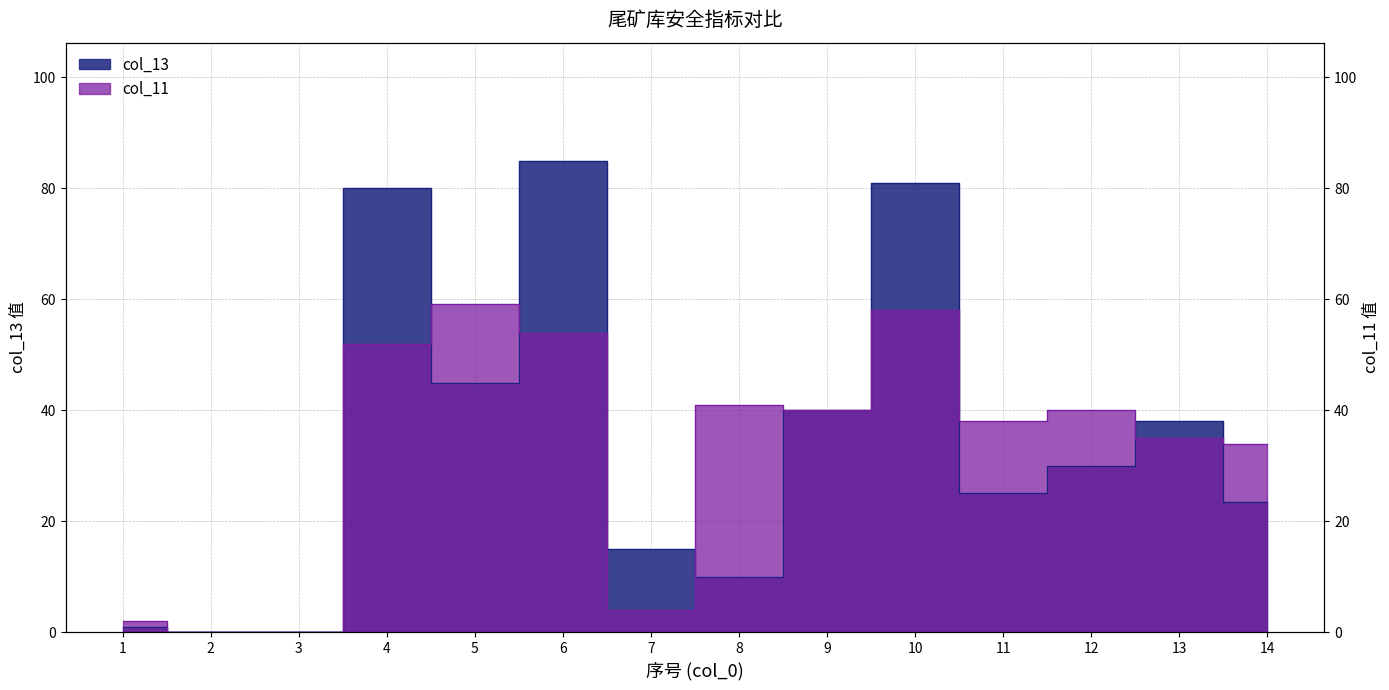

Is this an area chart (filled region under the line)?

No